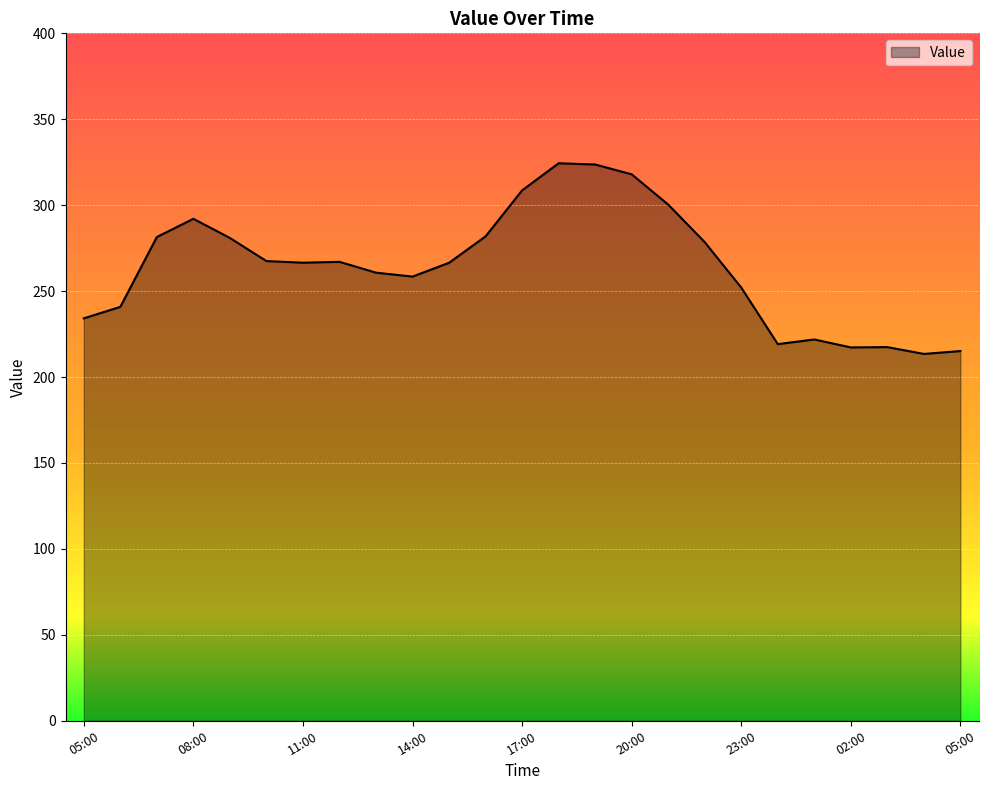

What is the maximum value shown in the chart?

324.4